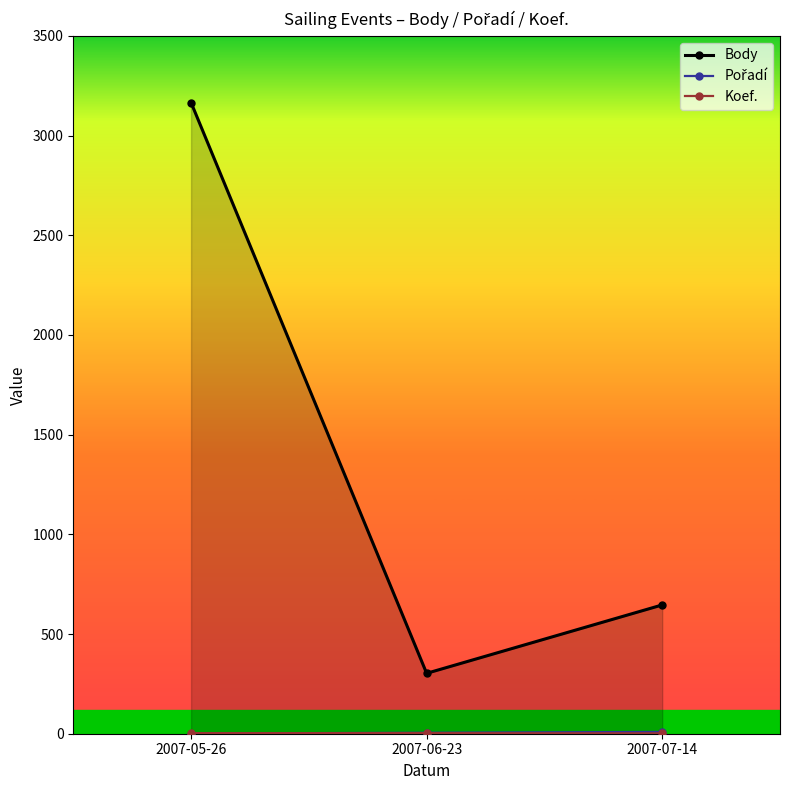

What is the label of the 1st point from the right?

2007-07-14